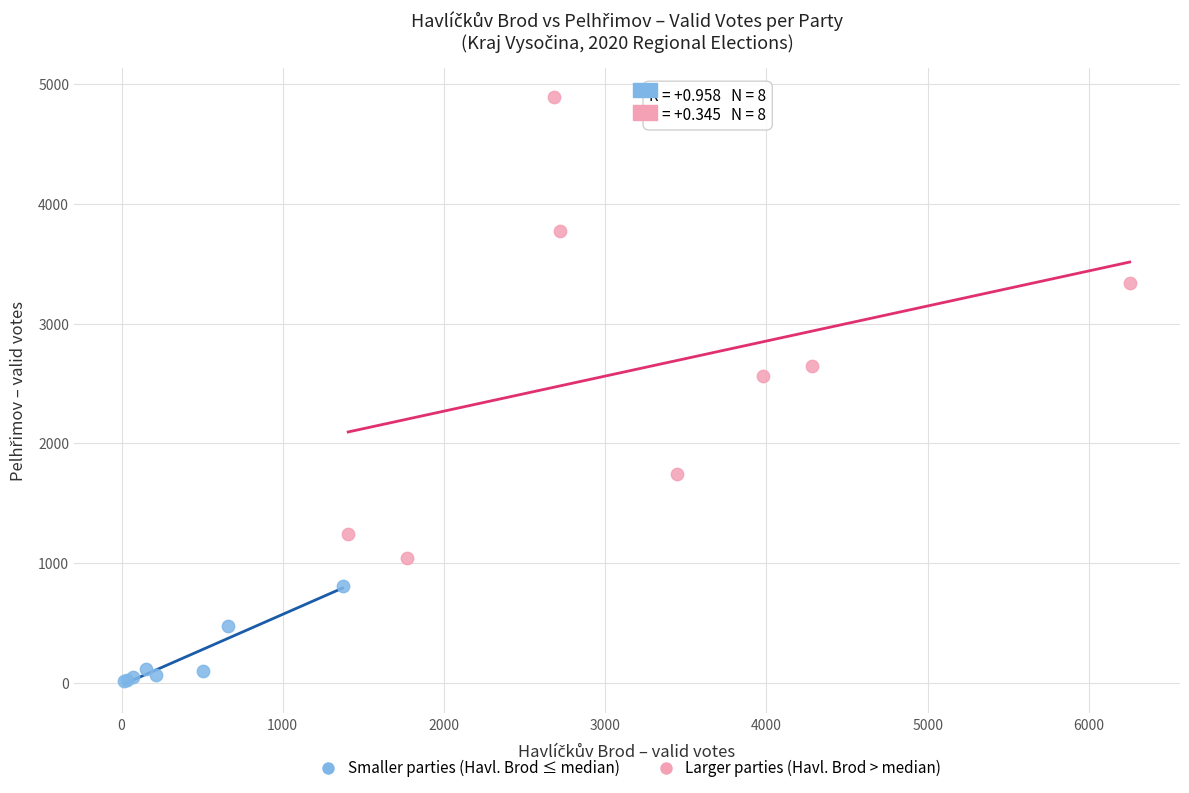

Which series reaches the maximum Y coordinate?

Larger parties (Havl. Brod > median)